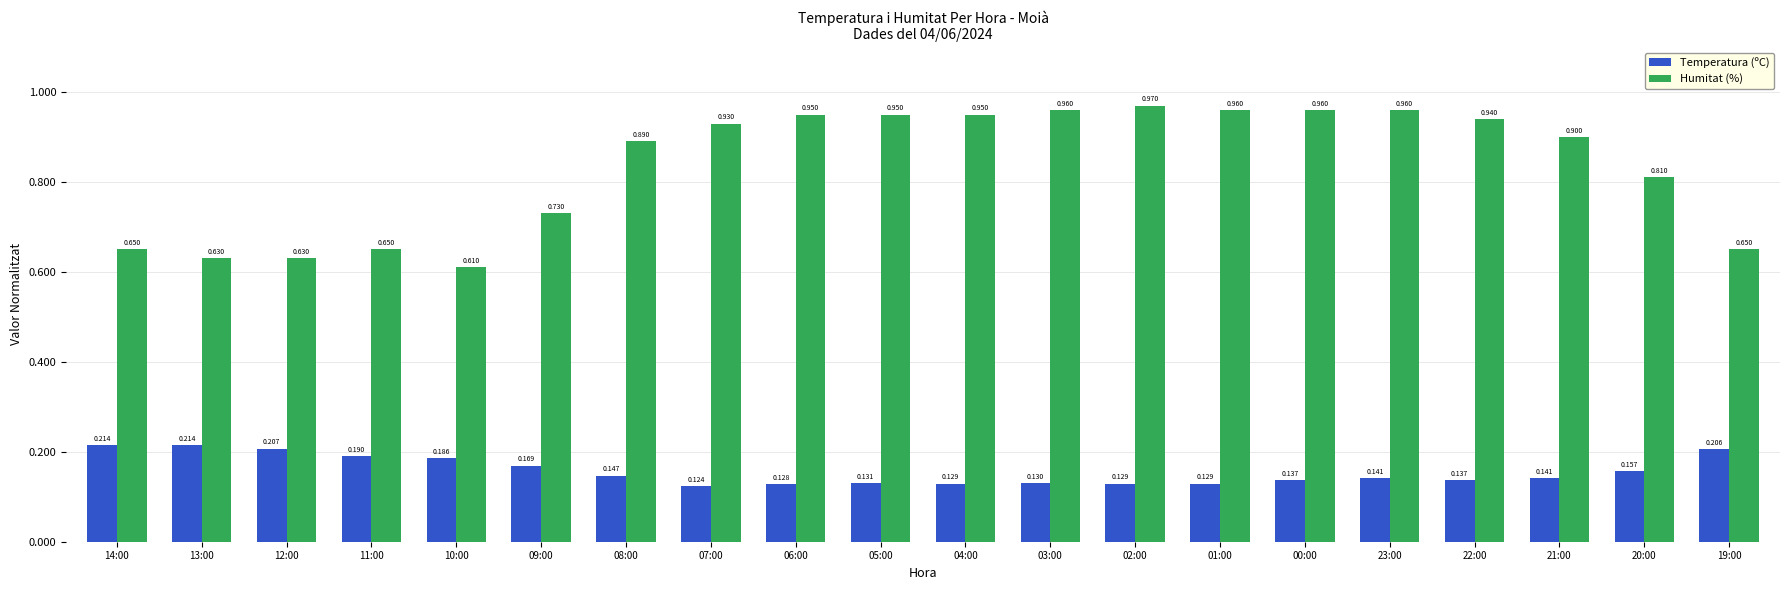

How many bars are there in total?

40